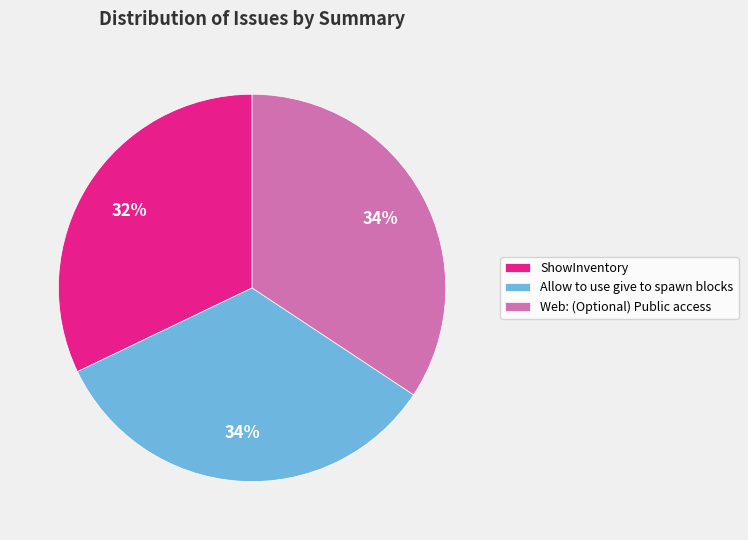

What percentage is the ShowInventory slice, to the nearest percent?

32%